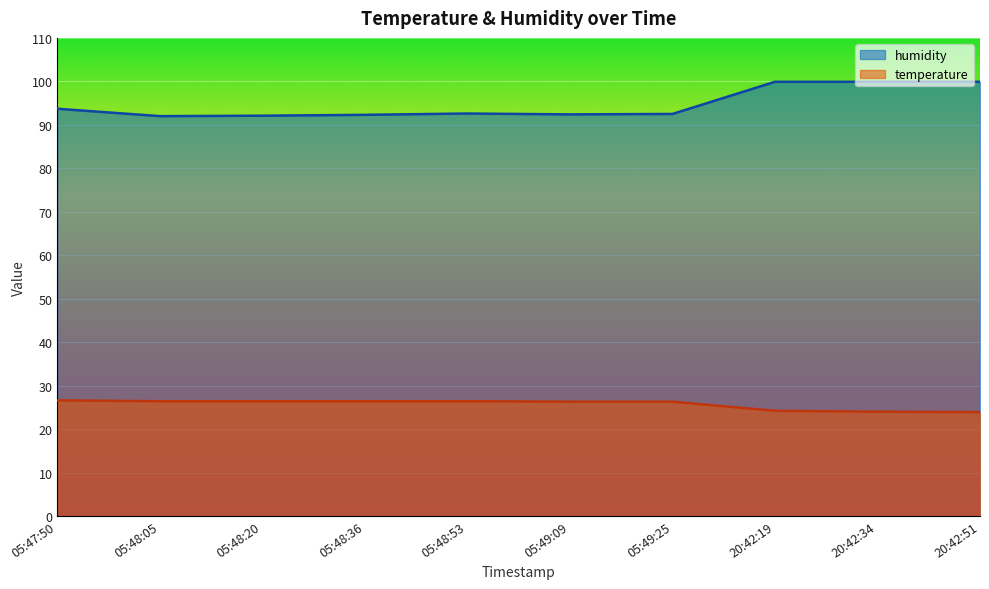

Between 05:49:09 and 20:42:19, which series saw the biggest shift?

humidity